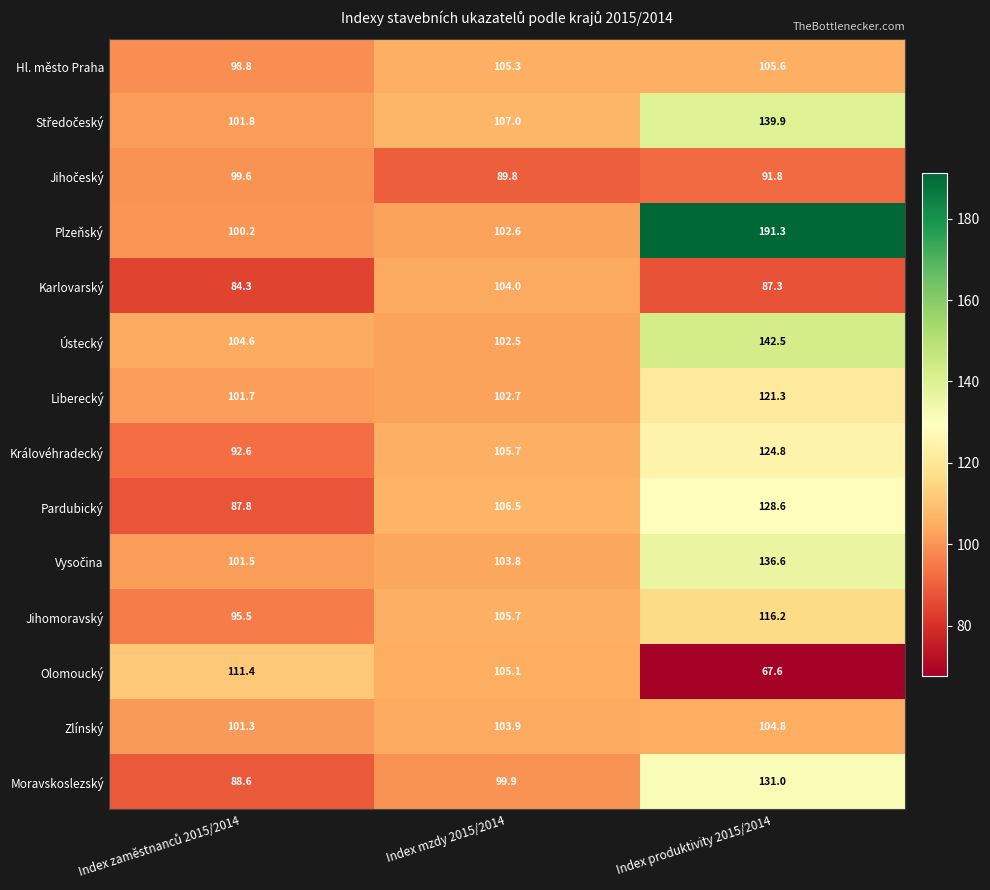

Which series has the largest total across all categories?

Plzeňský